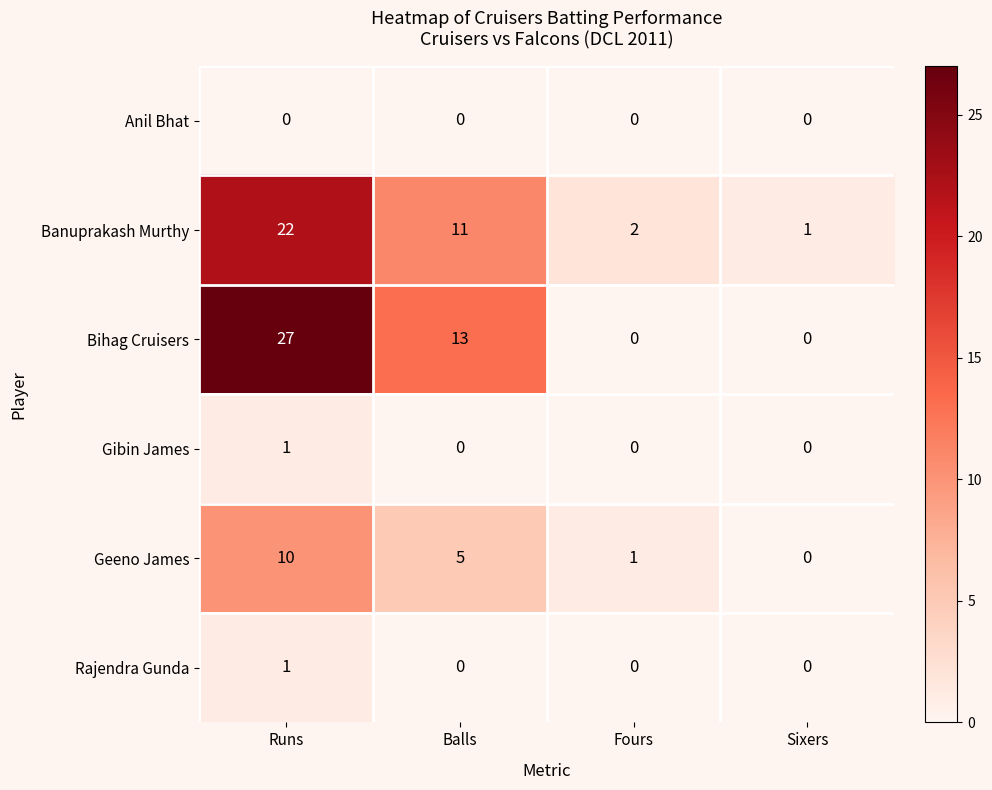

Which series has the widest spread of values?

Bihag Cruisers